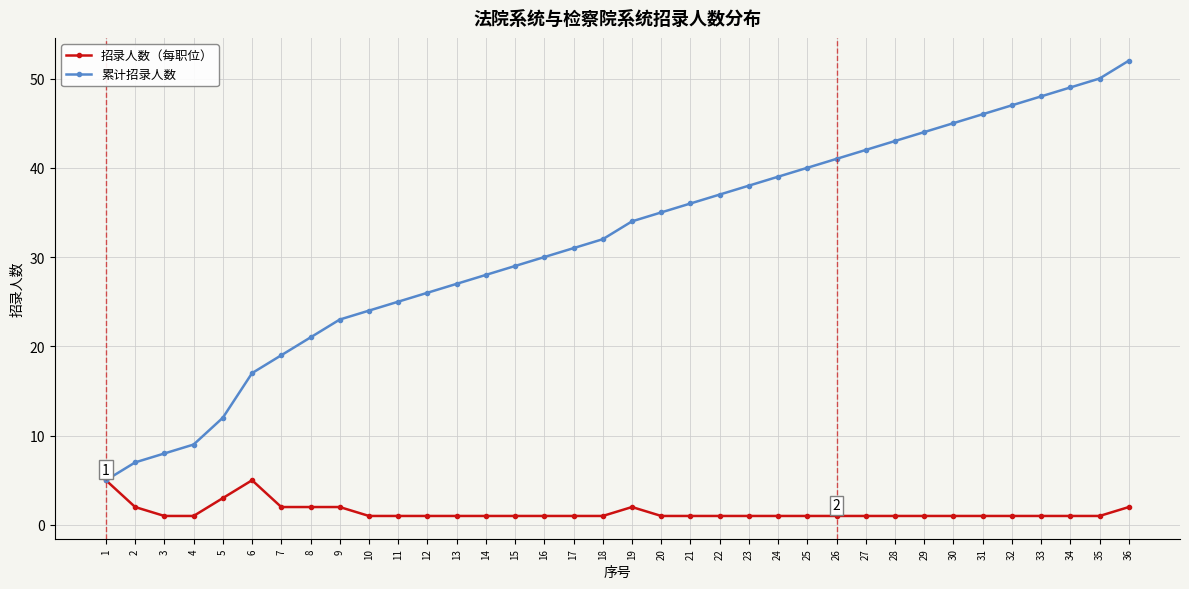

How many 招录人数（每职位） values are between 1 and 2?

33